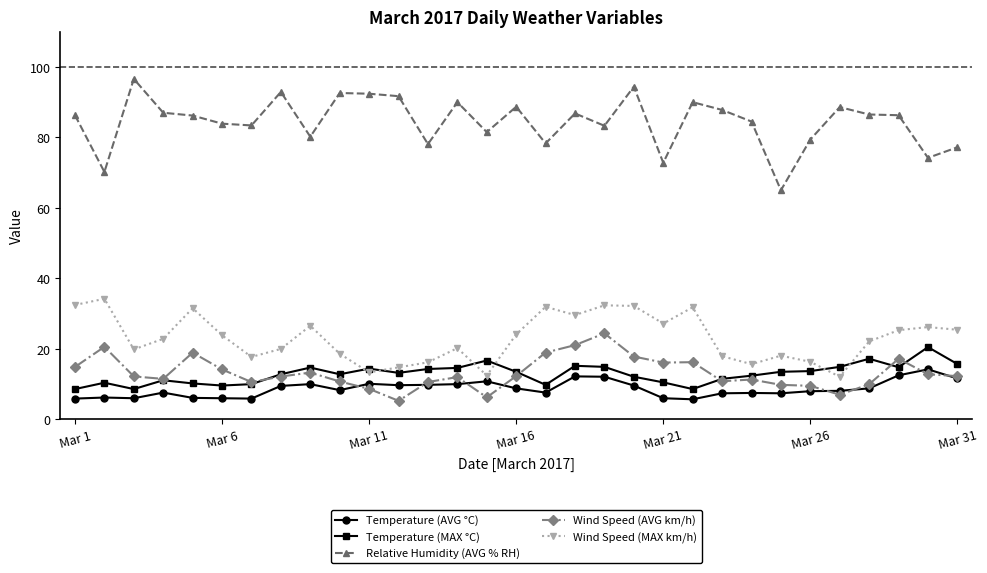

Which series has the largest total across all categories?

Relative Humidity (AVG % RH)